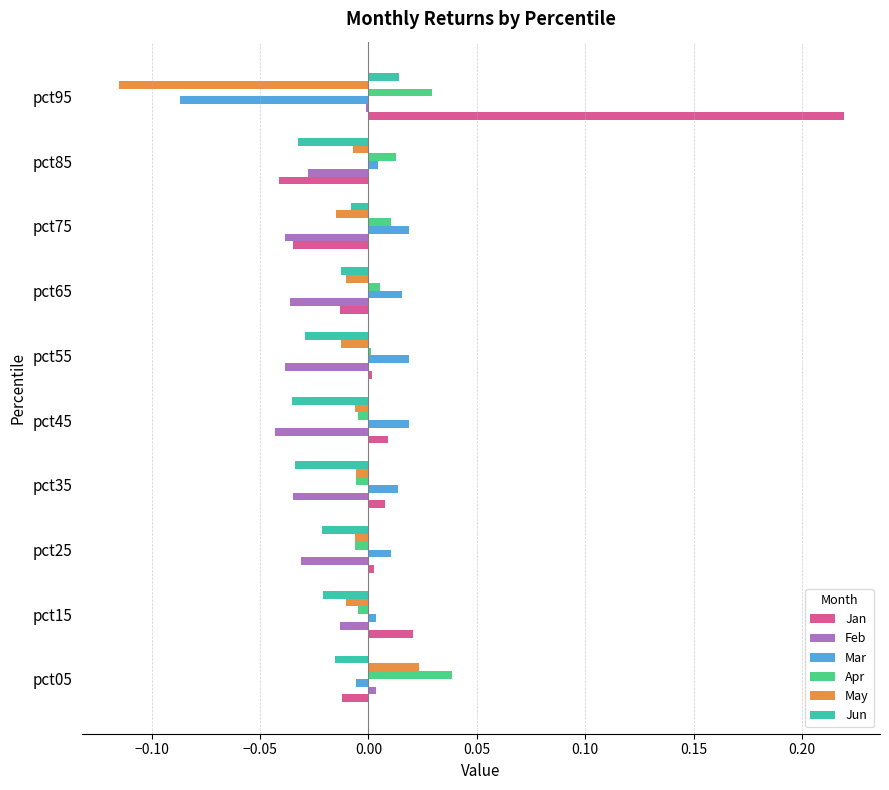

Between pct45 and pct95, which series saw the biggest shift?

Jan